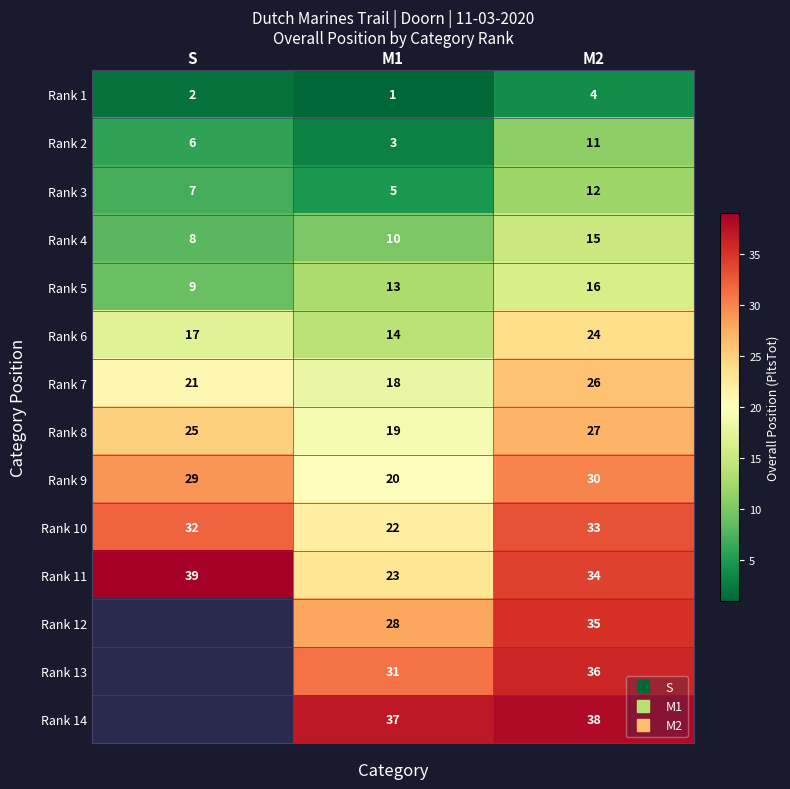

At which label does Rank 8 first exceed 25?

M2